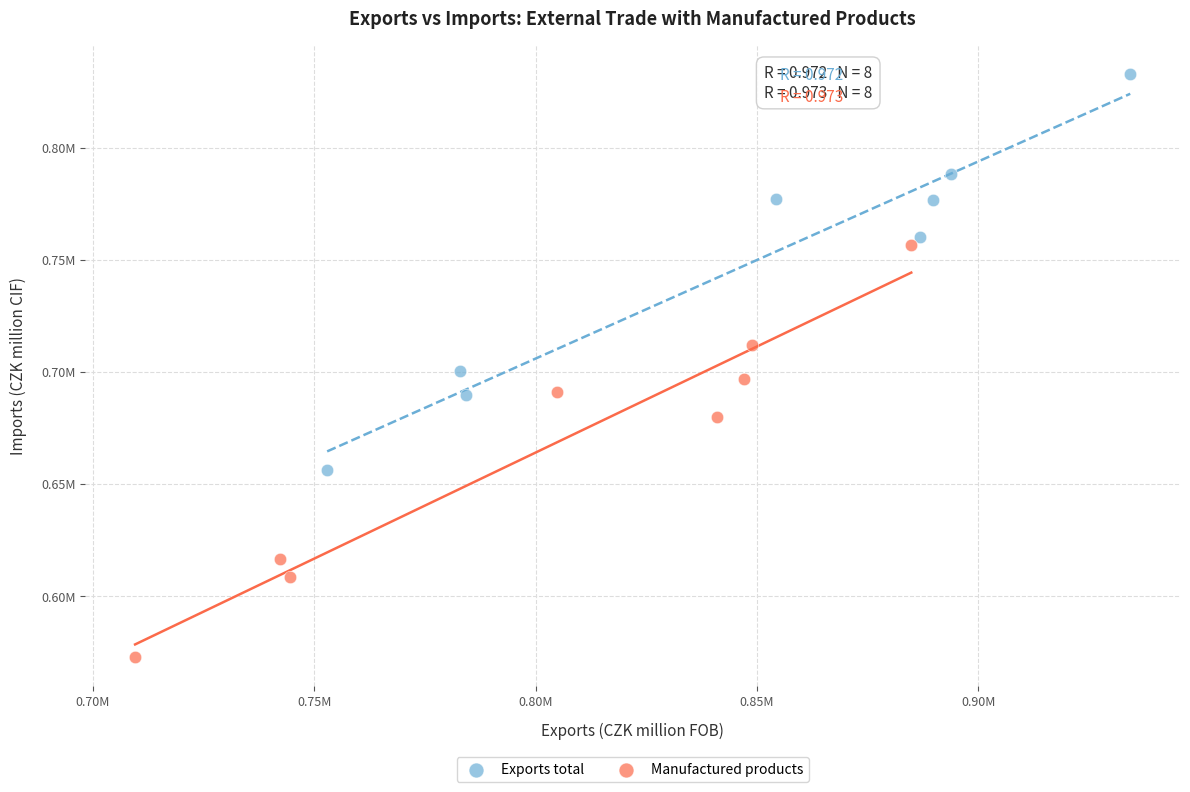

What are all the series names shown in the legend?

Exports total, Manufactured products